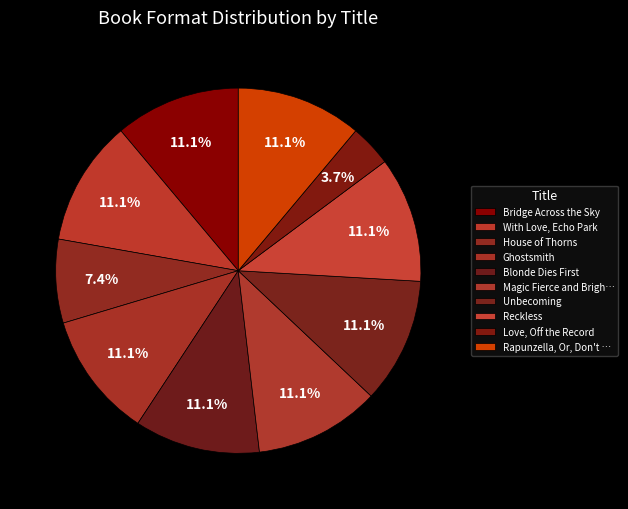

How many segments does this pie chart have?

10